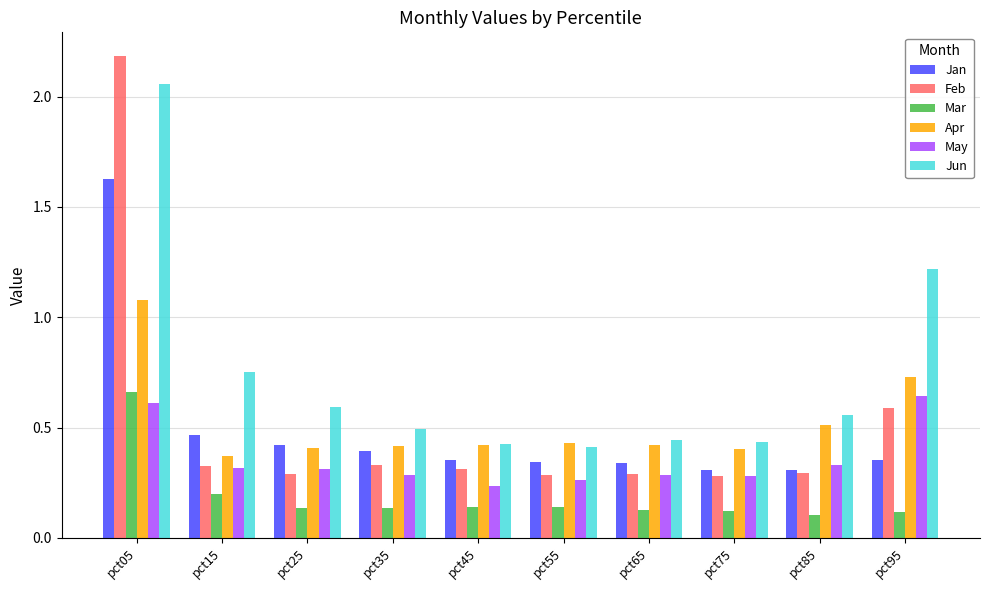

Which category has the highest value in the Jan series?

pct05